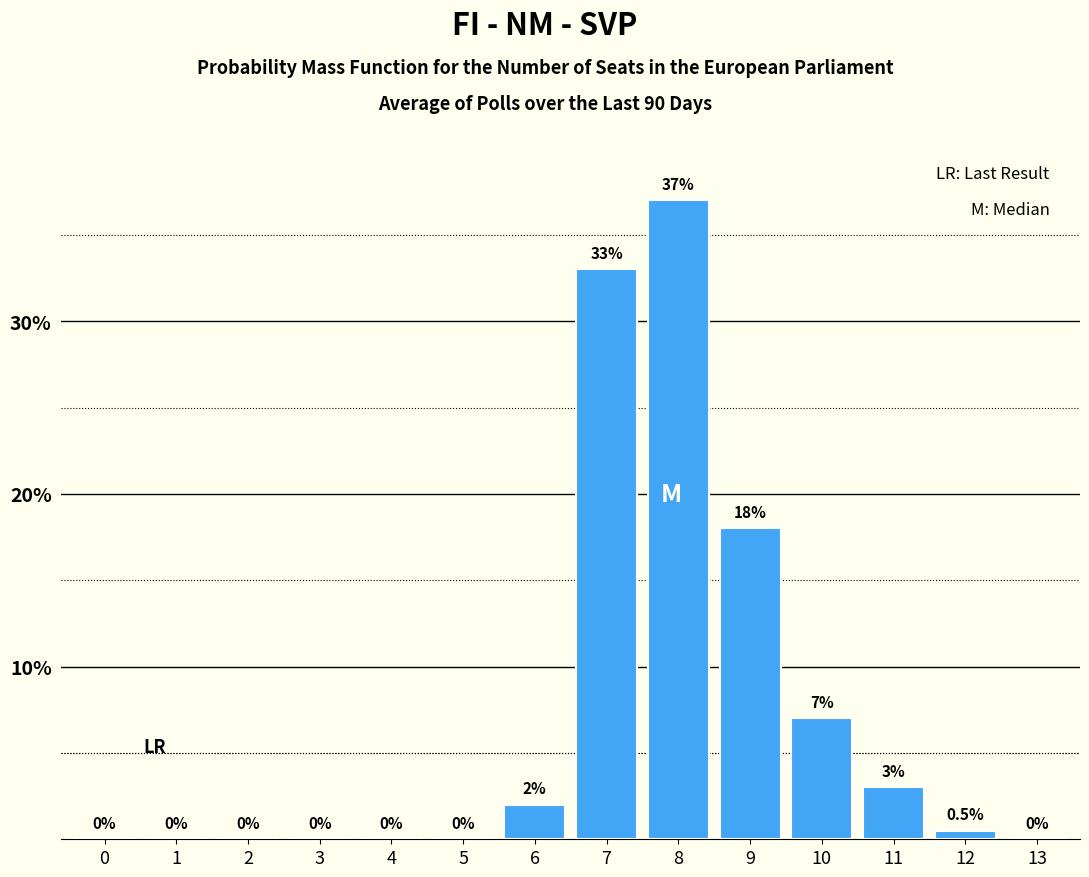

Reading right to left, transcribe all the data shown in this chart.

13=0.0	12=0.5	11=3.0	10=7.0	9=18.0	8=37.0	7=33.0	6=2.0	5=0.0	4=0.0	3=0.0	2=0.0	1=0.0	0=0.0